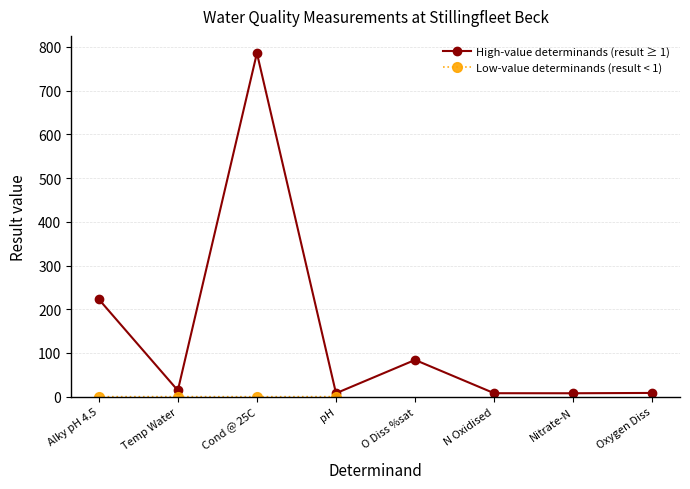

Where is the first local minimum for High-value determinands (result ≥ 1)?

Temp Water